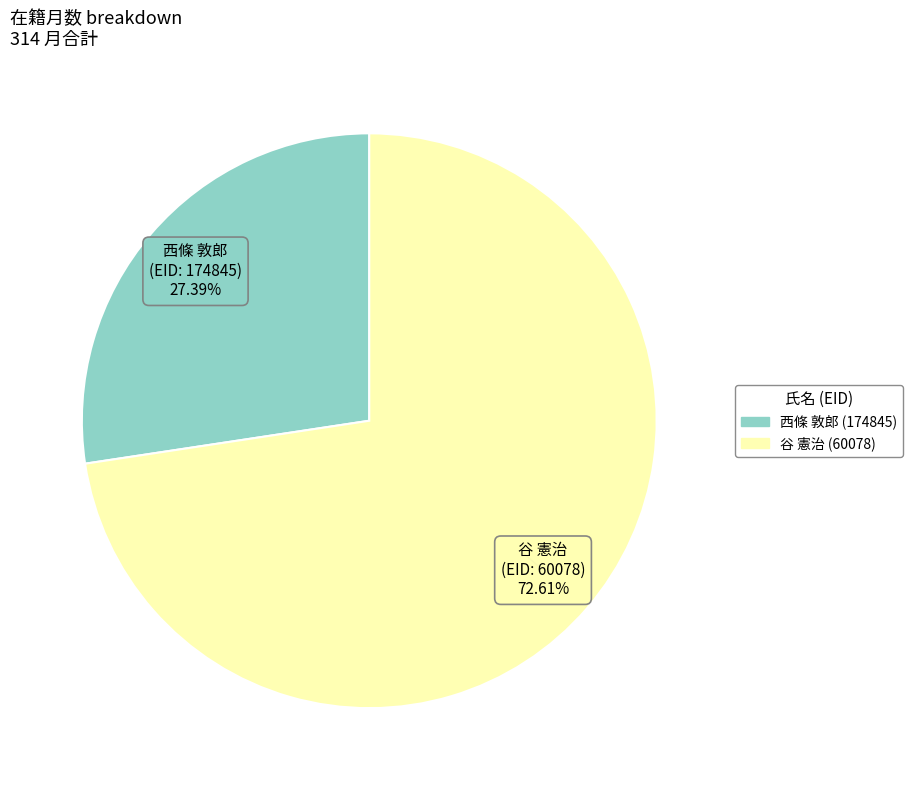

Does any single category account for the majority?

Yes